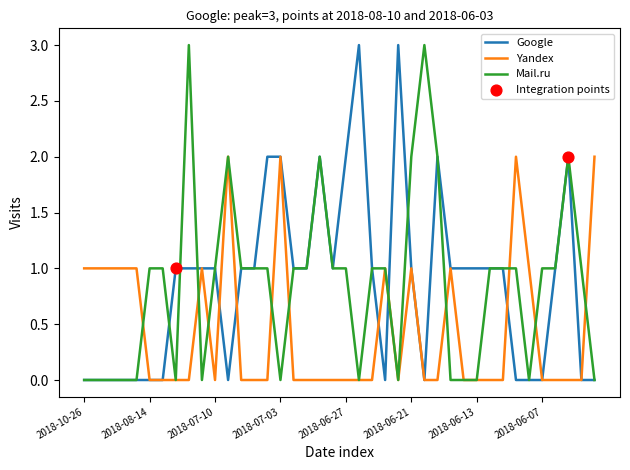

What is the maximum value shown in the chart?

3